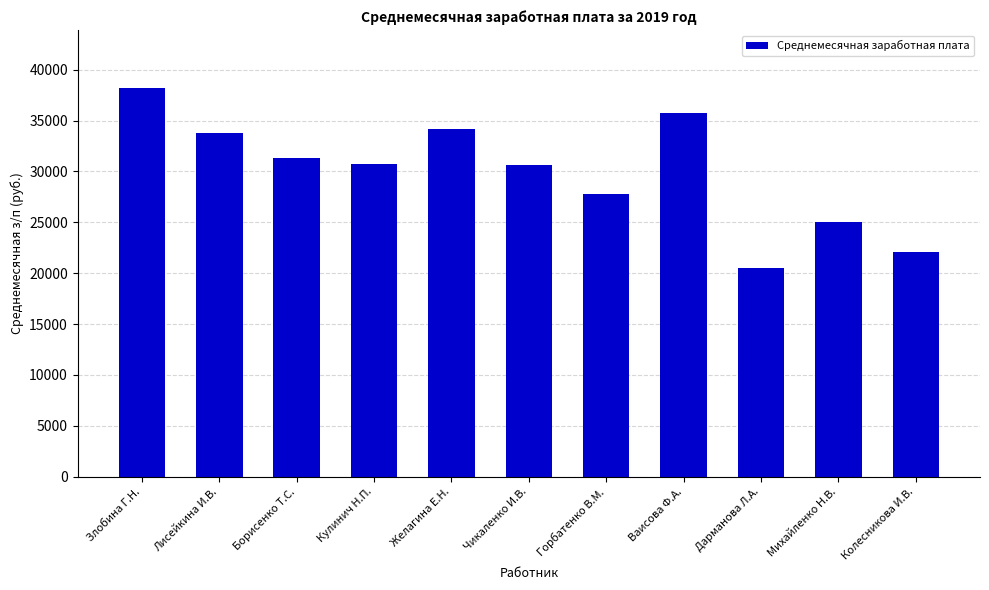

Between Колесникова И.В. and Лисейкина И.В., which is larger?

Лисейкина И.В.